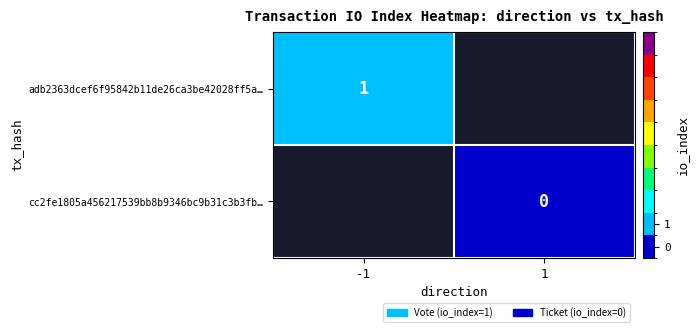

Is it true that adb2363dcef6f95842b11de26ca3be42028ff5a… equals 1 at -1?

True